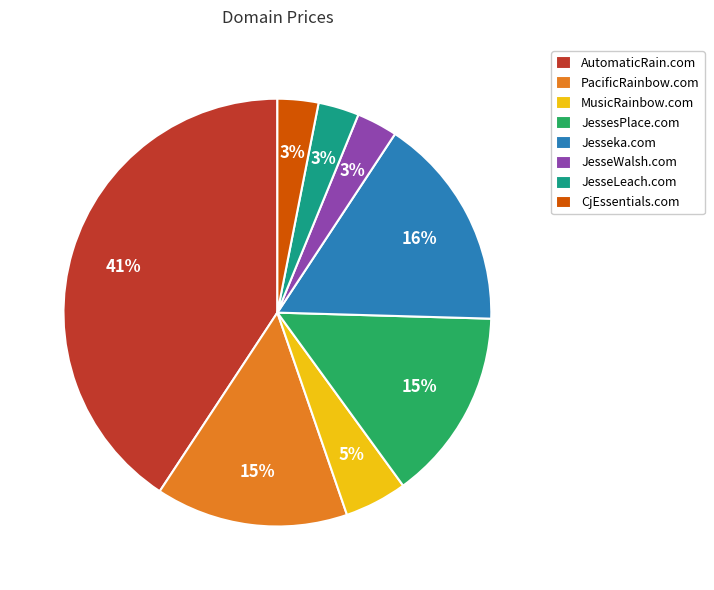

How many segments does this pie chart have?

8